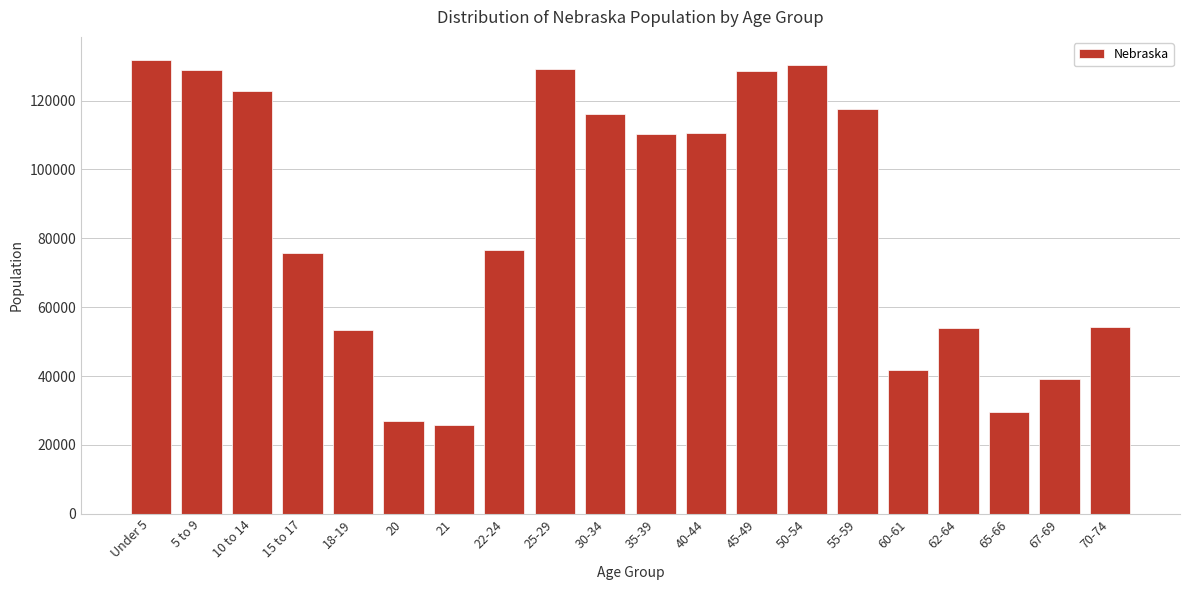

What is the minimum value shown in the chart?

25679